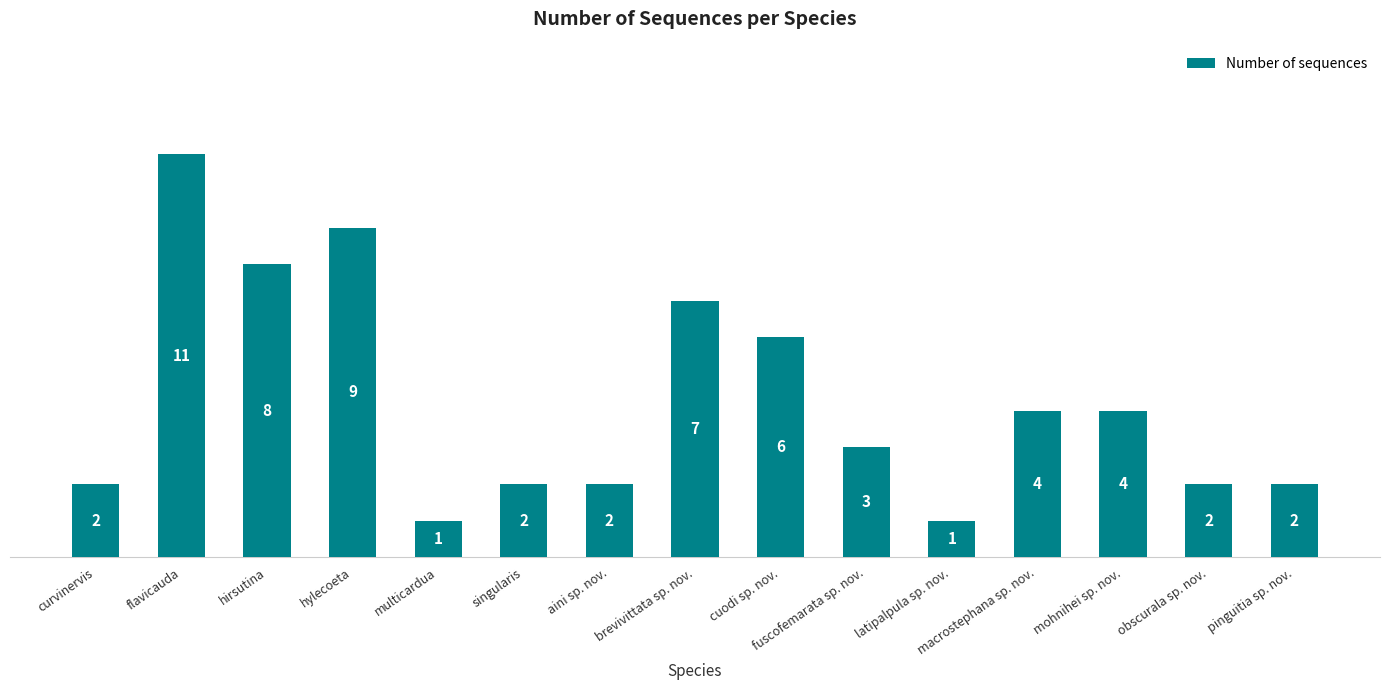

Reading left to right, list all the values displayed in this chart.

curvinervis=2	flavicauda=11	hirsutina=8	hylecoeta=9	multicardua=1	singularis=2	aini sp. nov.=2	brevivittata sp. nov.=7	cuodi sp. nov.=6	fuscofemarata sp. nov.=3	latipalpula sp. nov.=1	macrostephana sp. nov.=4	mohnihei sp. nov.=4	obscurala sp. nov.=2	pinguitia sp. nov.=2